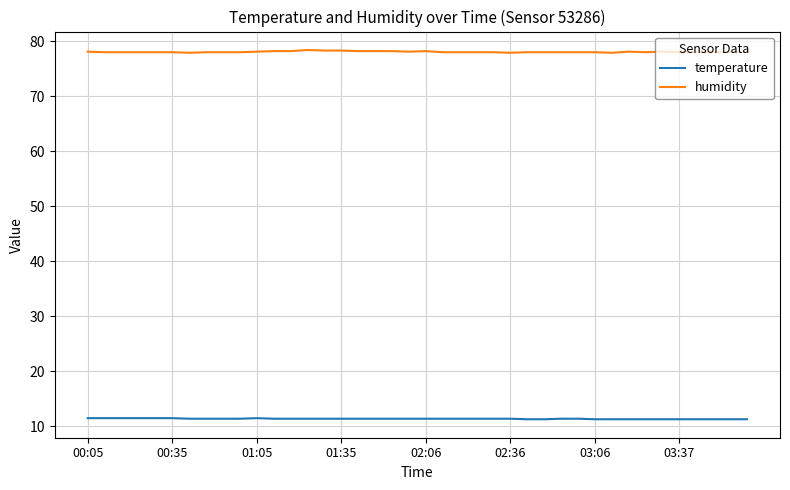

Which series has the largest range (max minus min)?

humidity